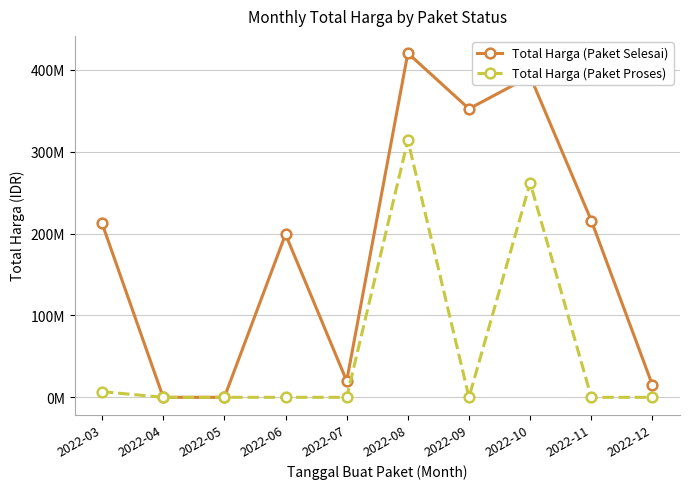

Rank the series by their average value, from lowest to highest.

Total Harga (Paket Proses), Total Harga (Paket Selesai)